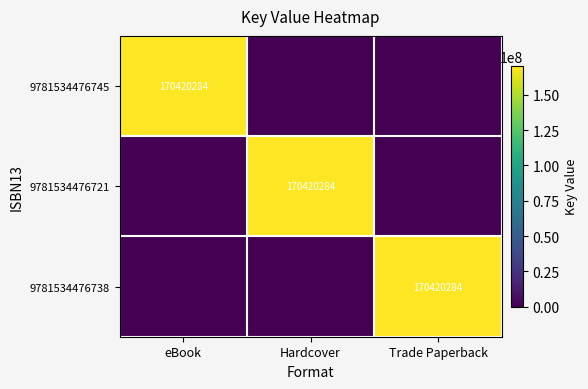

At which category is the sum across all series the highest?

eBook